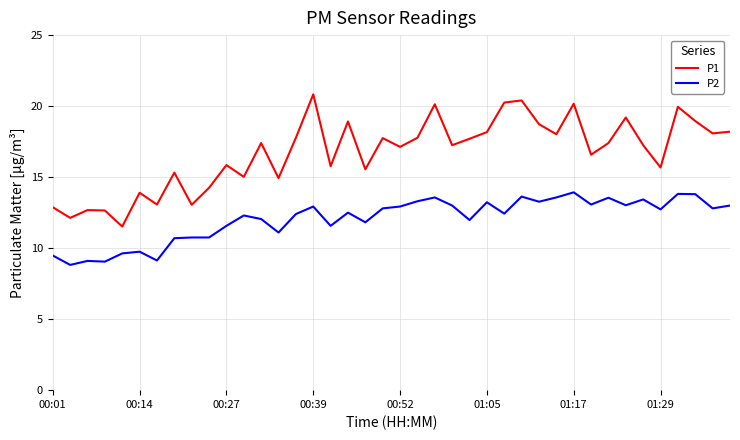

Which series has the largest range (max minus min)?

P1